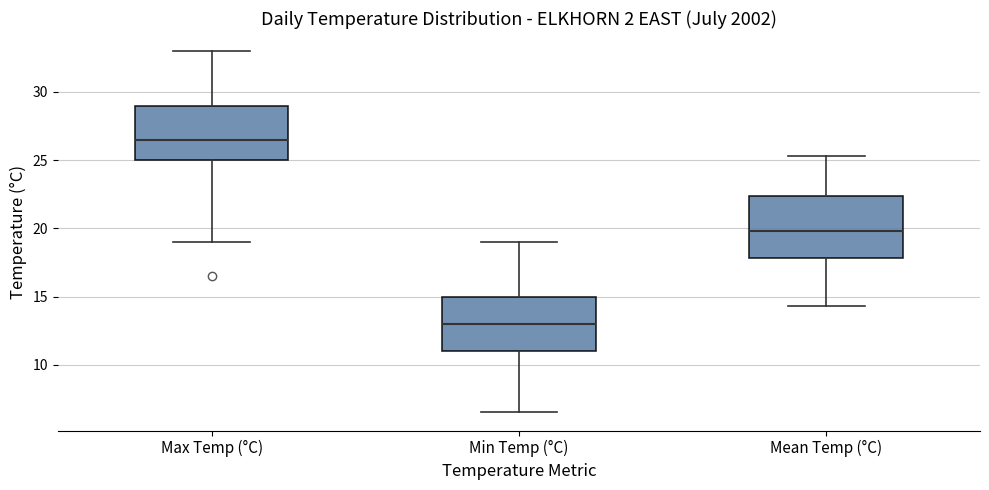

Where is the lower edge of the box for Min Temp (°C) on the y-axis? The values are not printed on the chart, so give them approximately, as read against the axis.

11.0